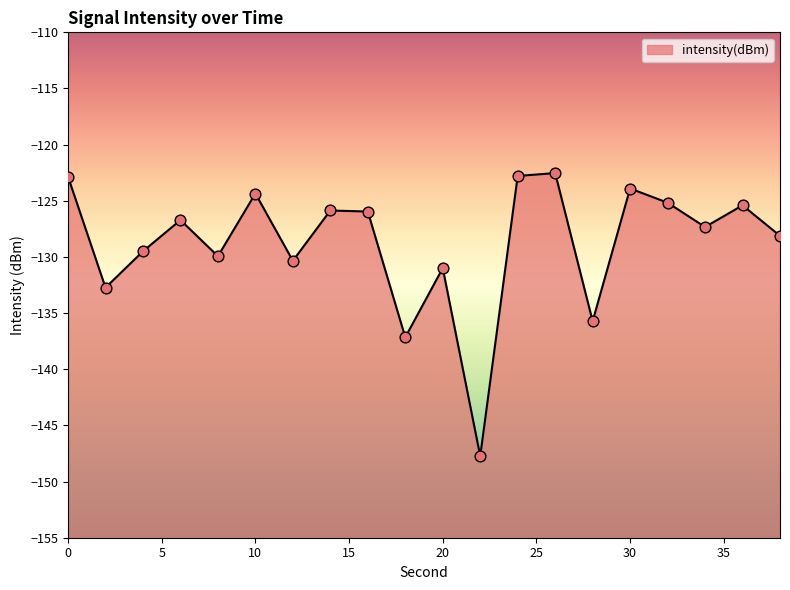

What is the change in value from 22 to 28?

+12.0